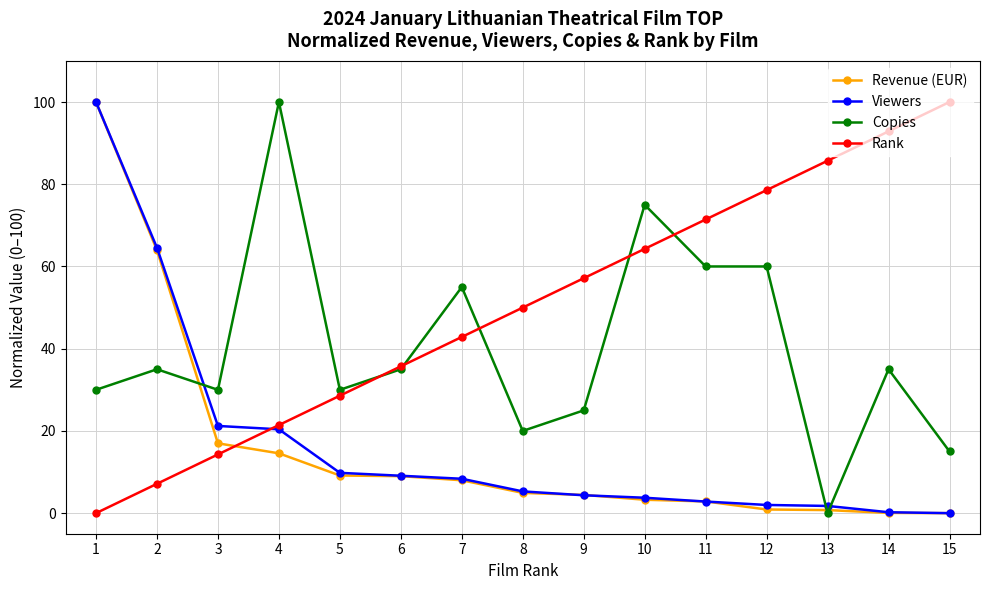

What is the difference between the highest and lowest values at 11?

68.6